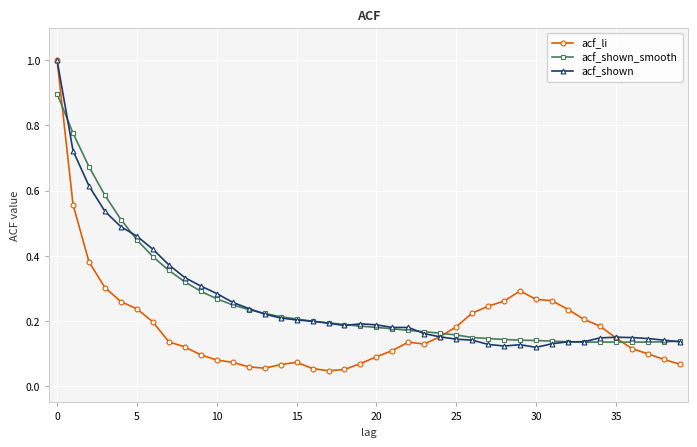

Which series has the widest spread of values?

acf_li